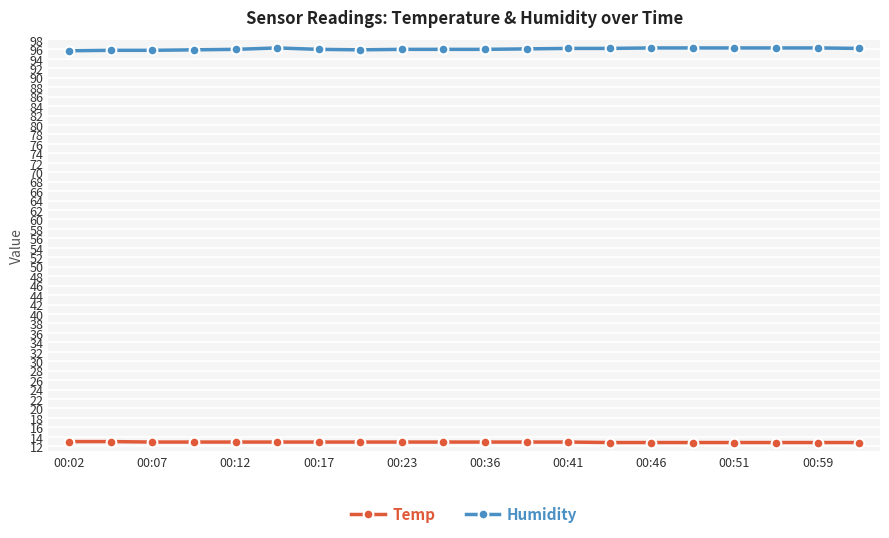

How many series are shown in this chart?

2